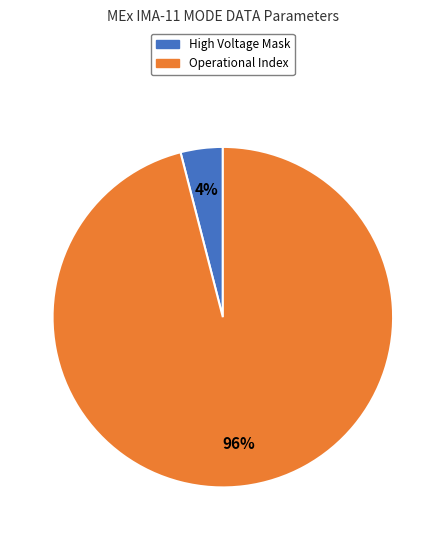

To the nearest percent, what is the average slice percentage?

50%